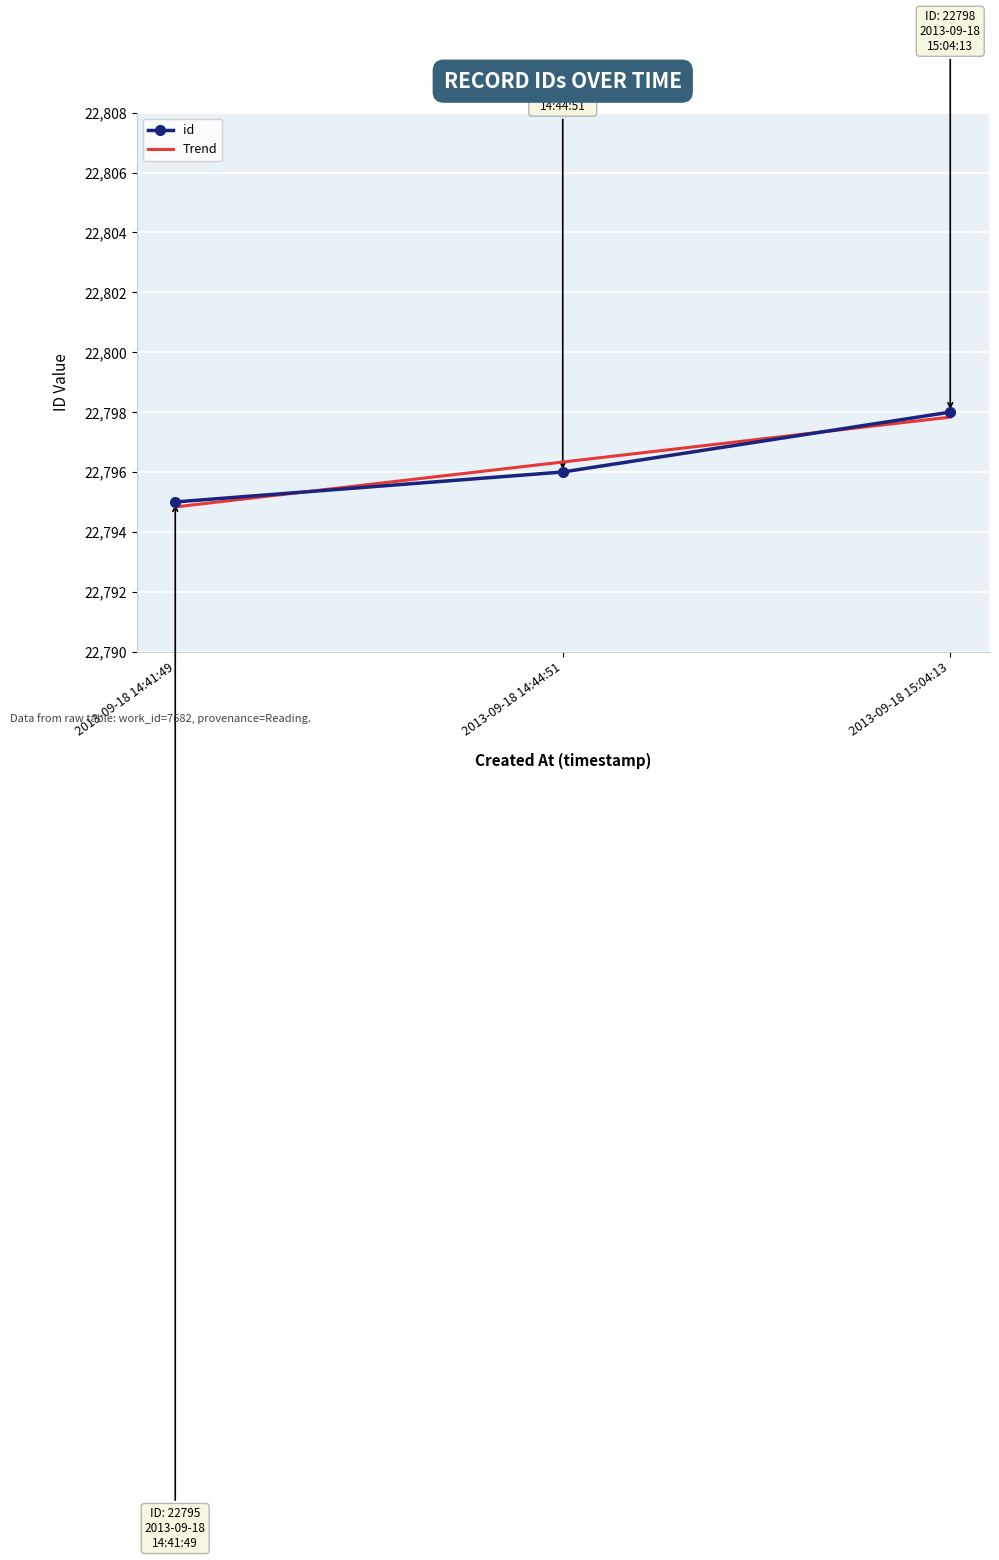

What is the maximum value shown in the chart?

22798